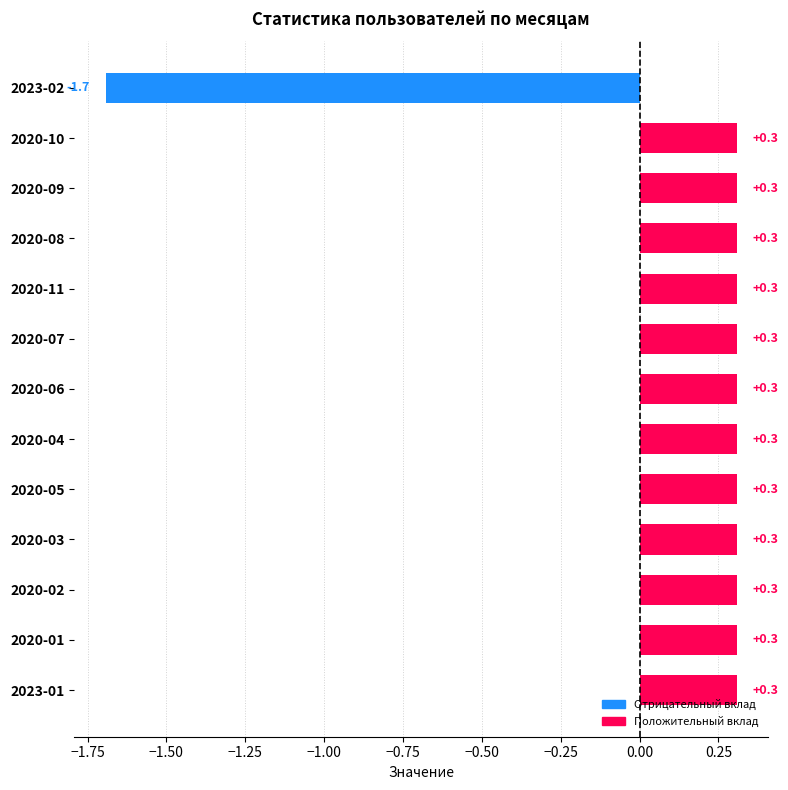

What is the smallest value displayed?

-1.7